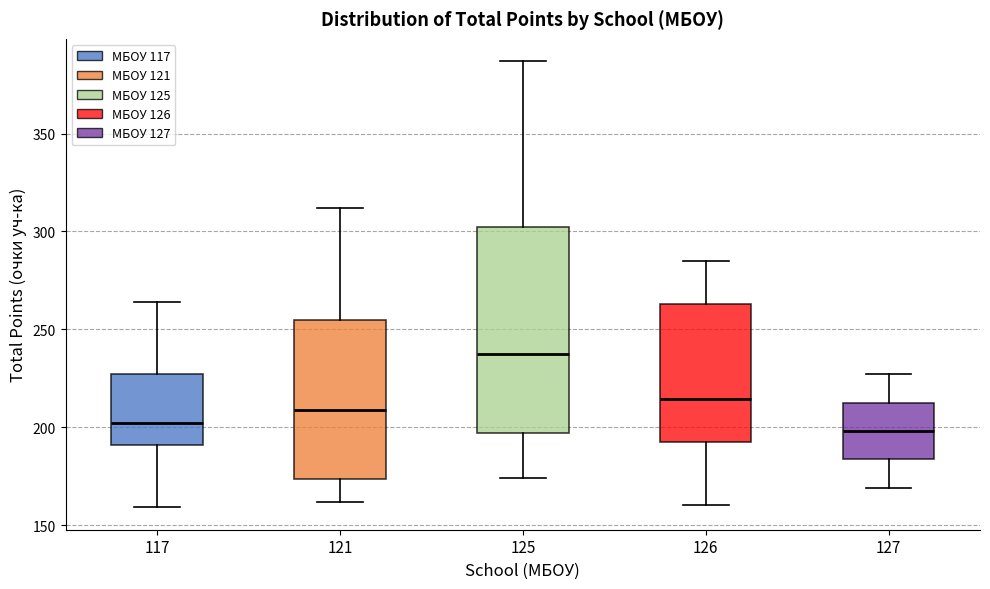

Which box's median line is the highest?

125